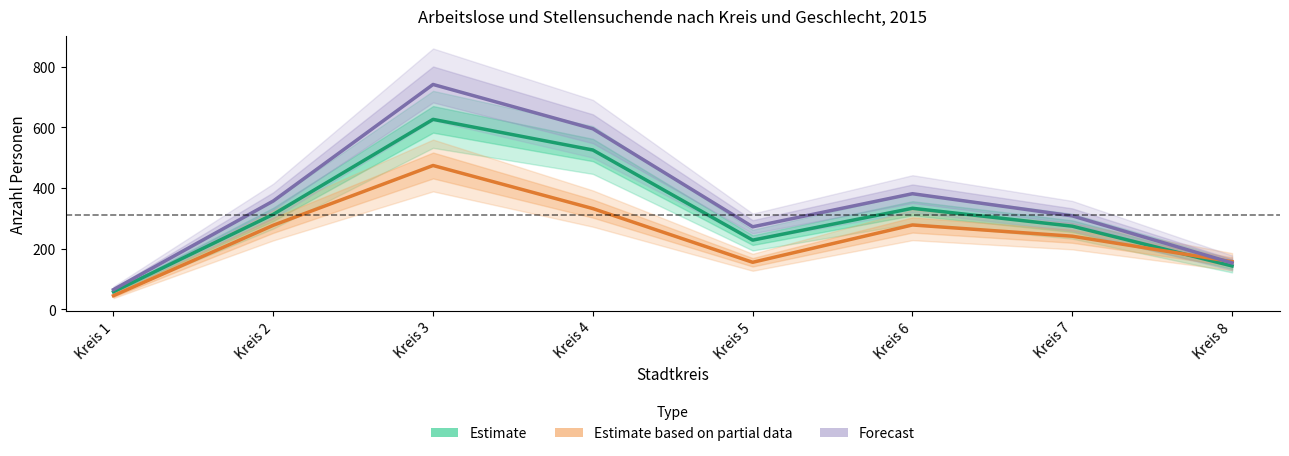

True or false: Estimate based on partial data (weiblich Arbeitslose) has a value of 332 at Kreis 4.

True